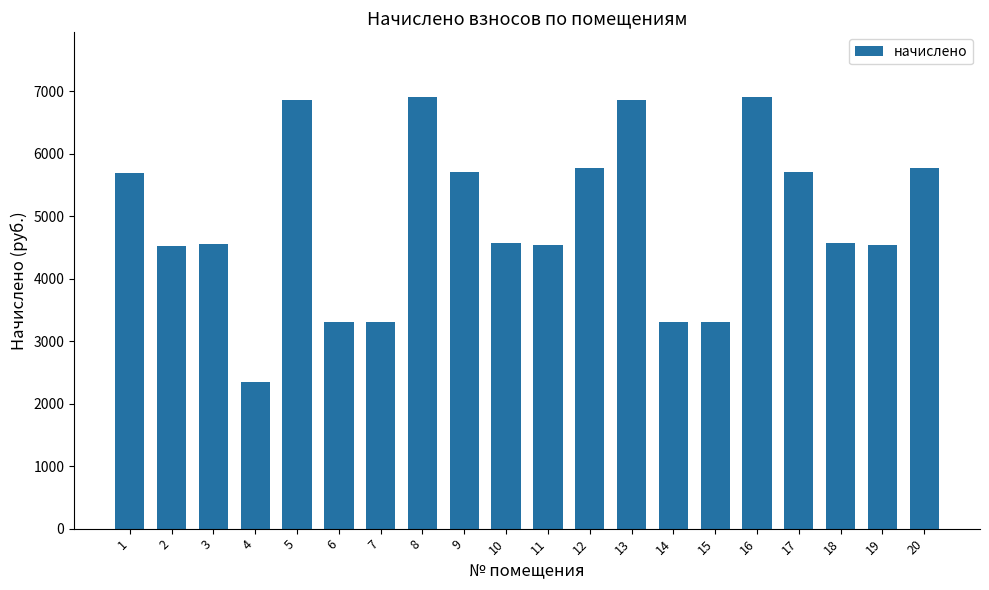

The chart shows a value of 5767.0 at 12. True or false?

True